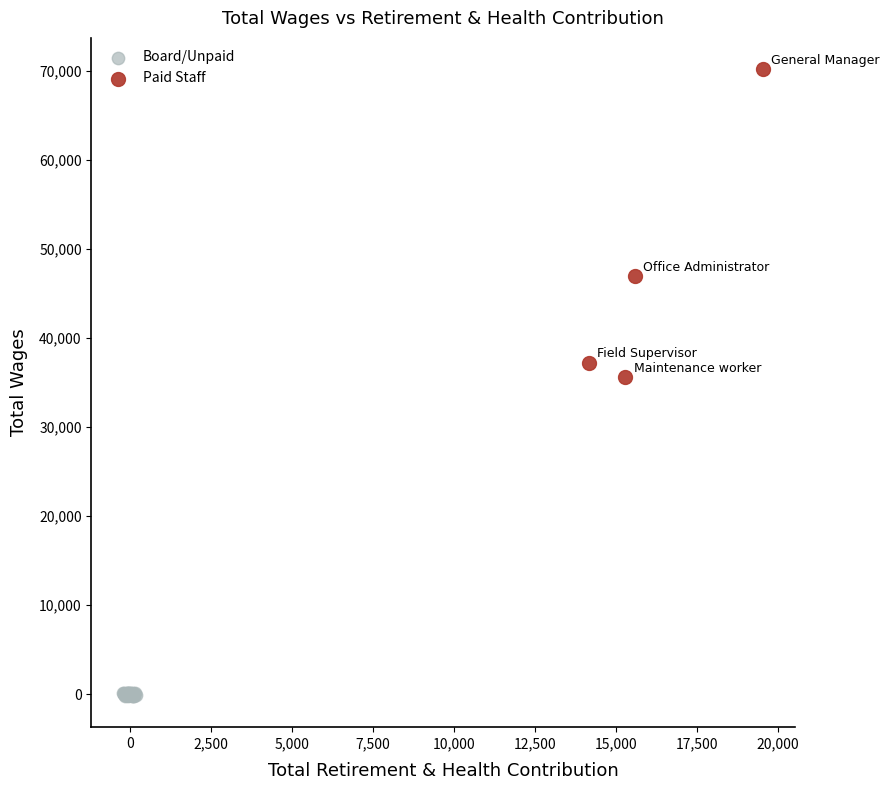

Which series has the widest spread of Y values?

Paid Staff